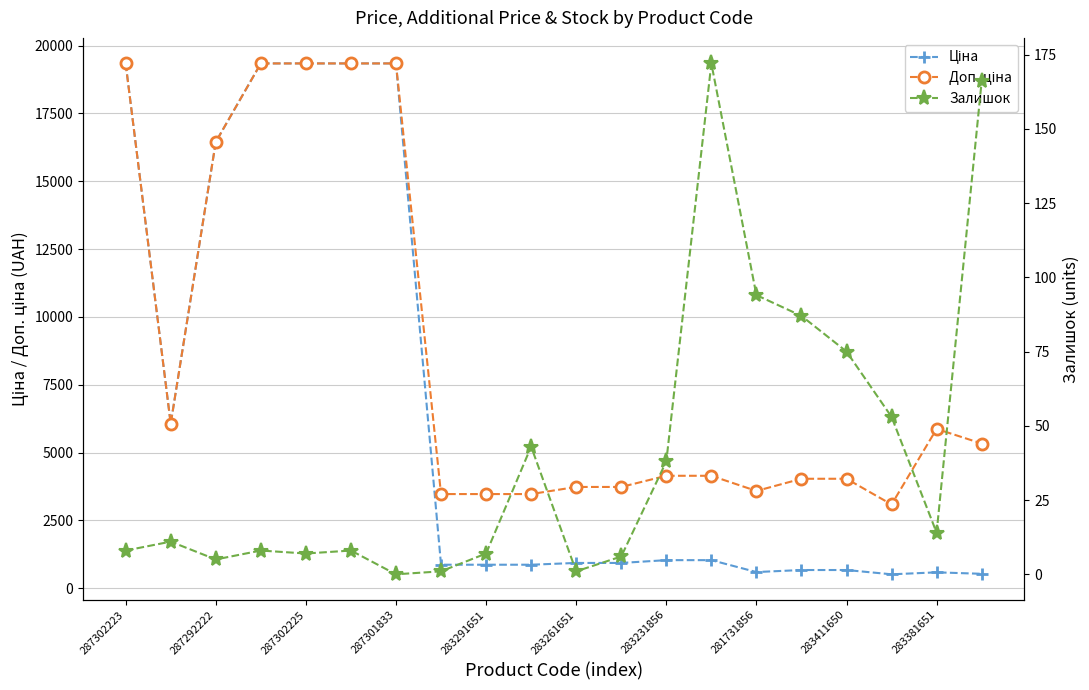

How many values in the Залишок series are below 11?

10